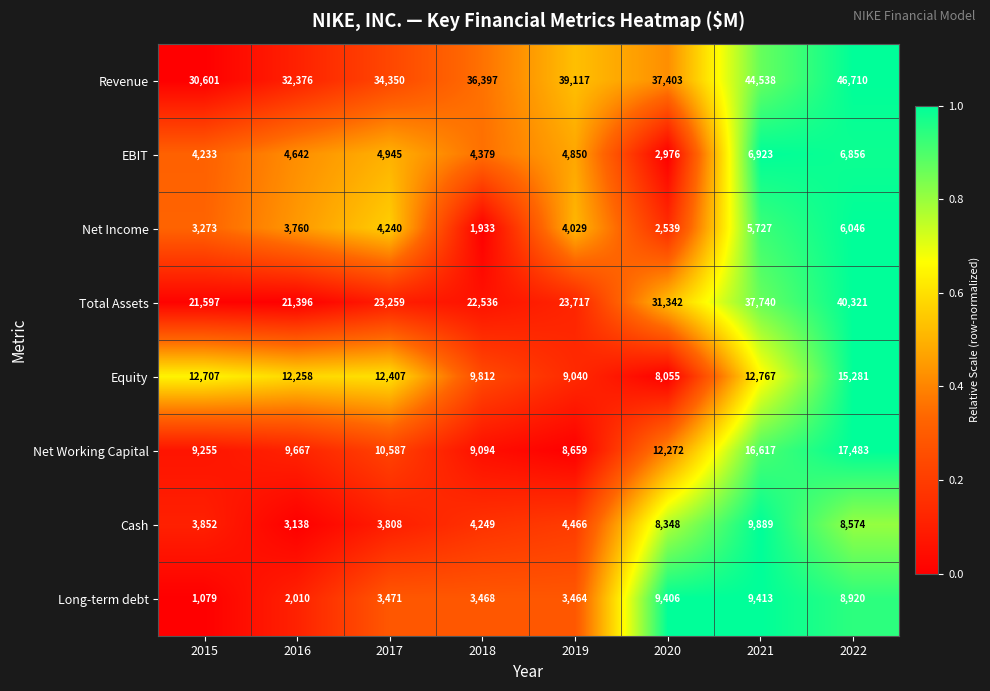

Which label corresponds to the smallest value in the chart?

2015